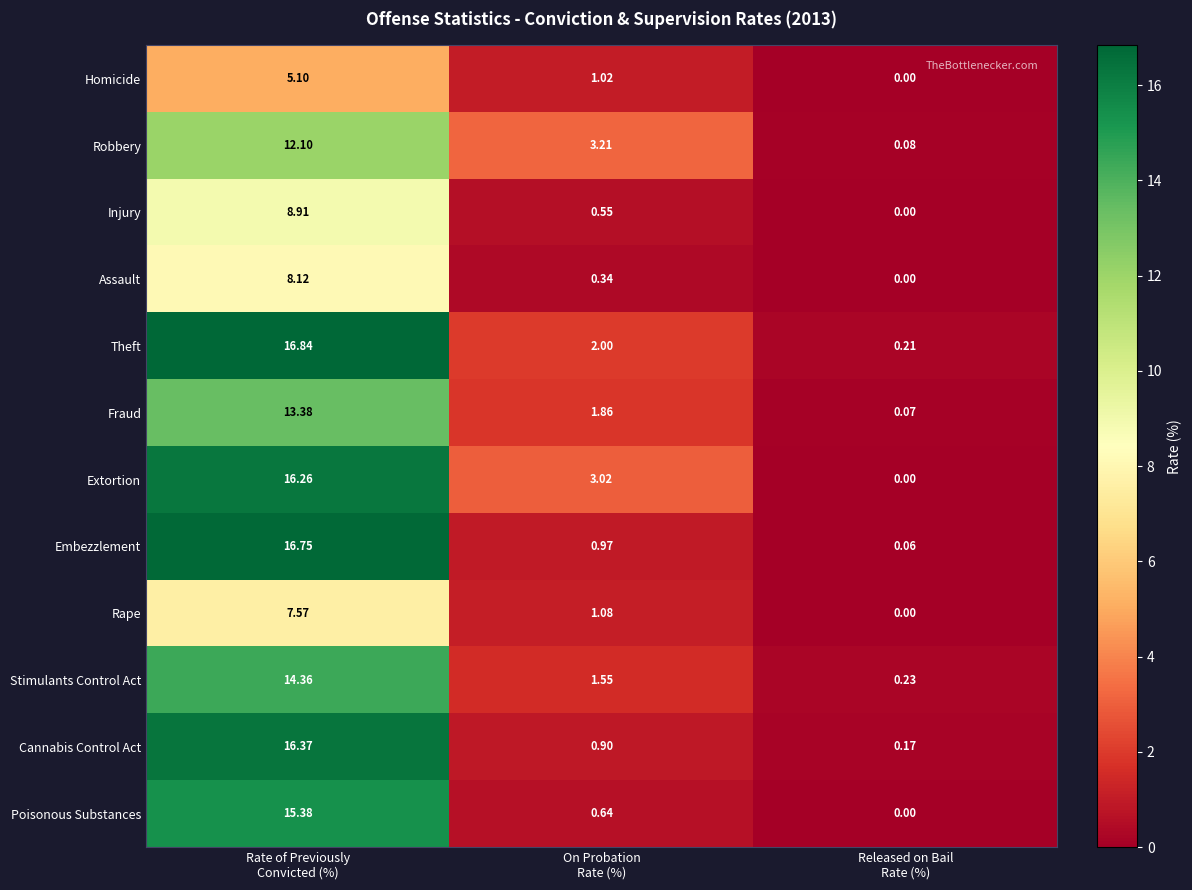

Which series has the widest spread of values?

Embezzlement